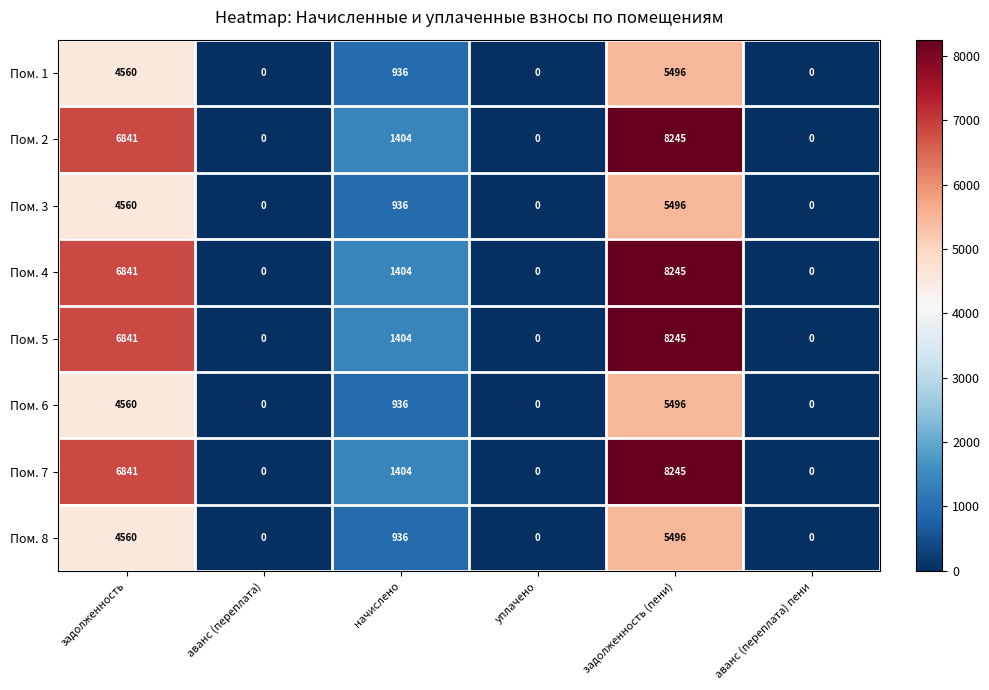

The Пом. 6 series shows 4560 at задолженность. True or false?

True